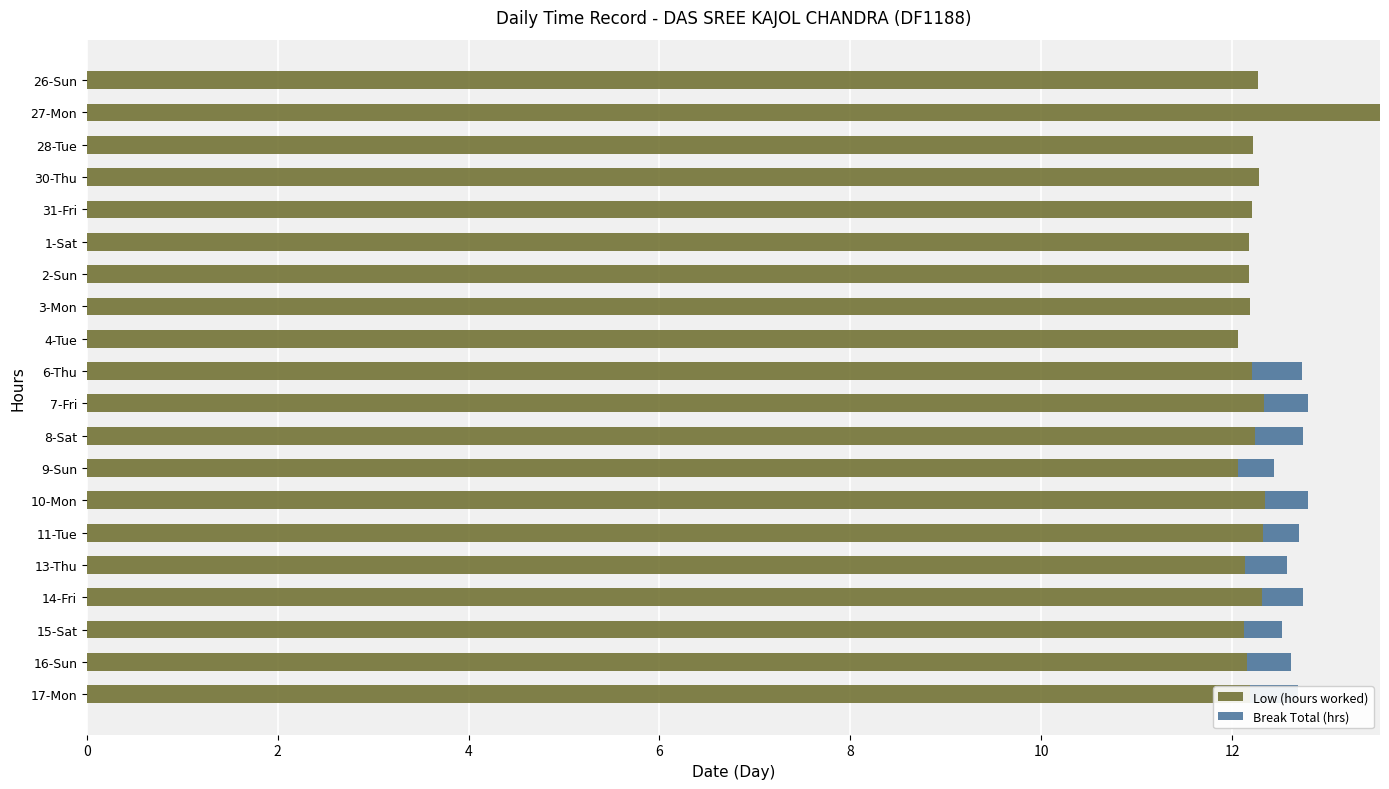

What is the sum of all Low (hours worked) values?

245.6